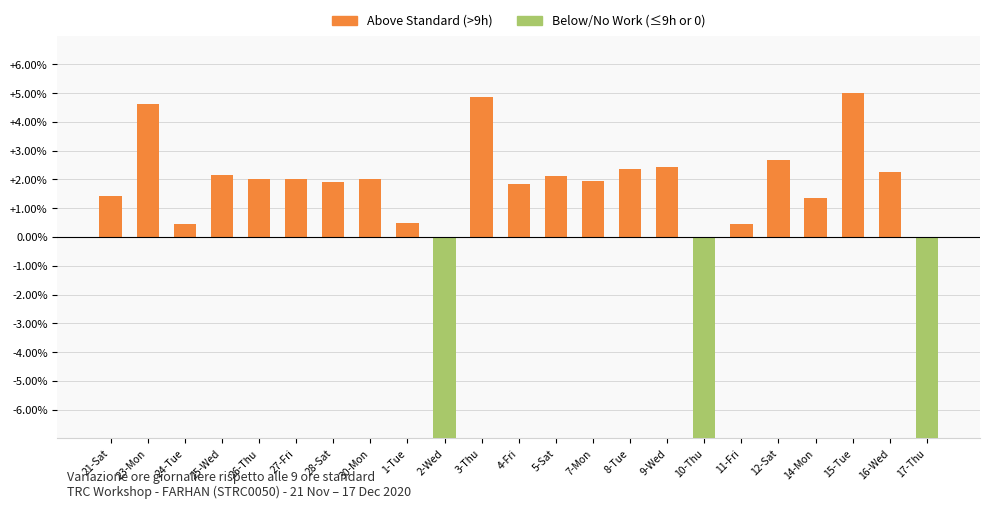

Reading left to right, what are all the values shown in this chart?

1.4	4.6	0.5	2.2	2.0	2.0	1.9	2.0	0.5	-9.0	4.9	1.8	2.1	1.9	2.3	2.4	-9.0	0.5	2.7	1.3	5.0	2.3	-9.0